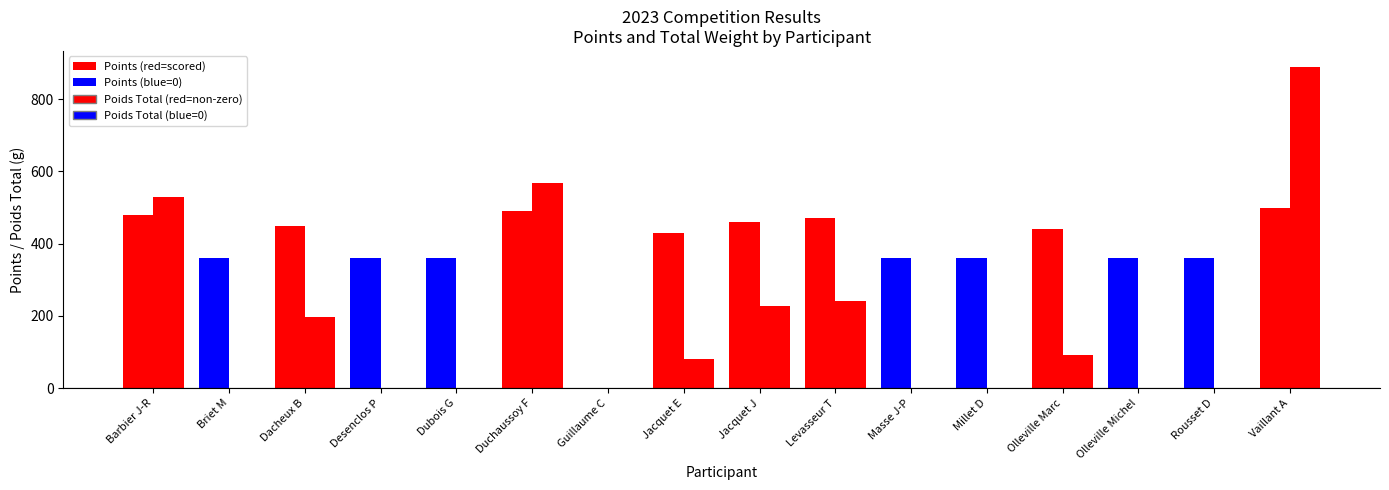

Are the bars grouped side by side (vs. stacked)?

Yes